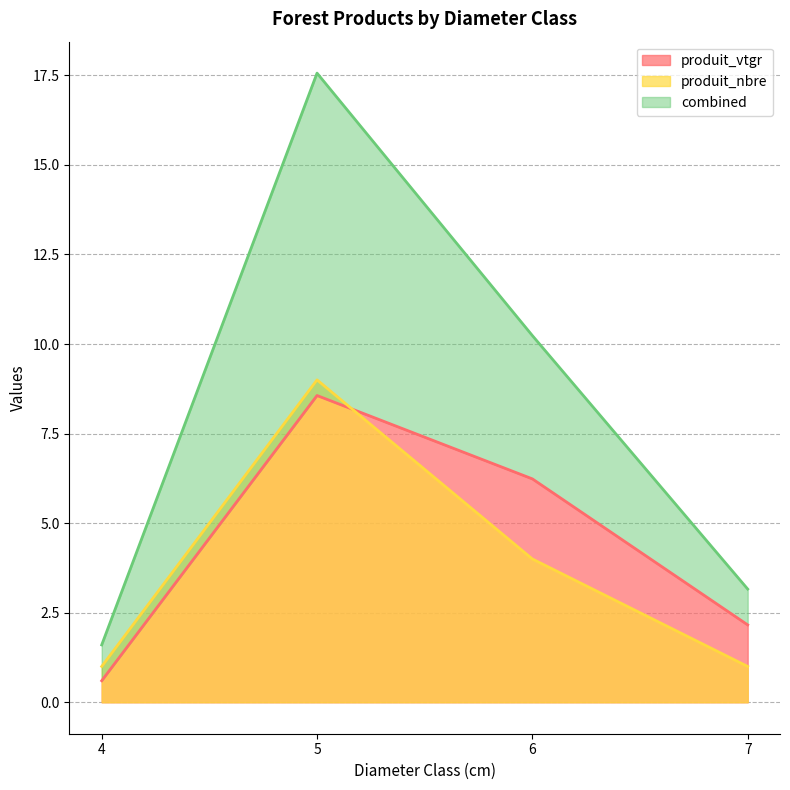

True or false: produit_vtgr has more than 0 points higher than both neighbors.

True